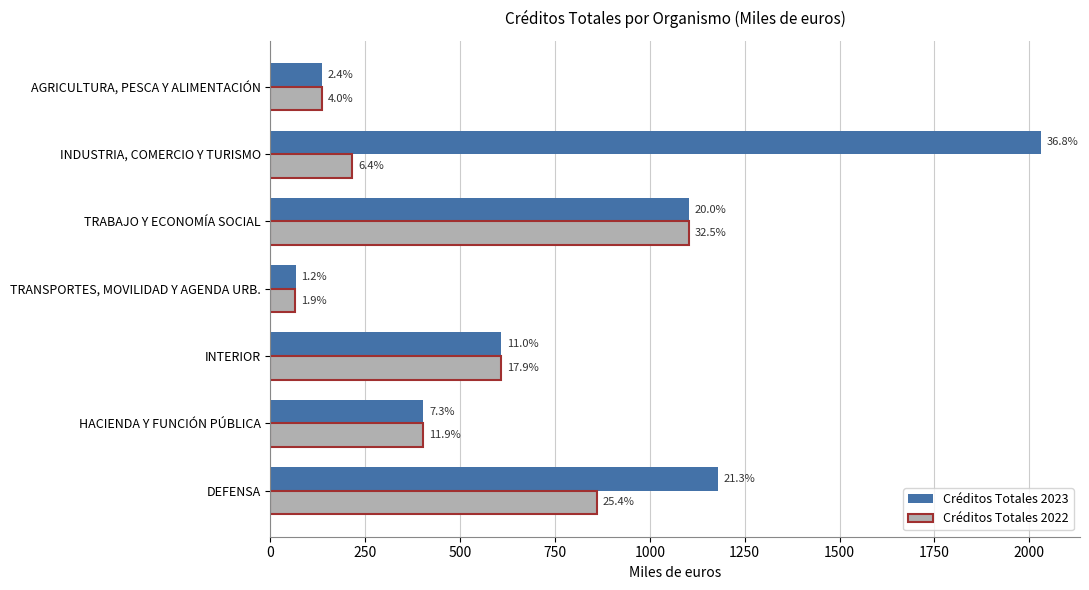

What are all the series names shown in the legend?

Créditos Totales 2023, Créditos Totales 2022